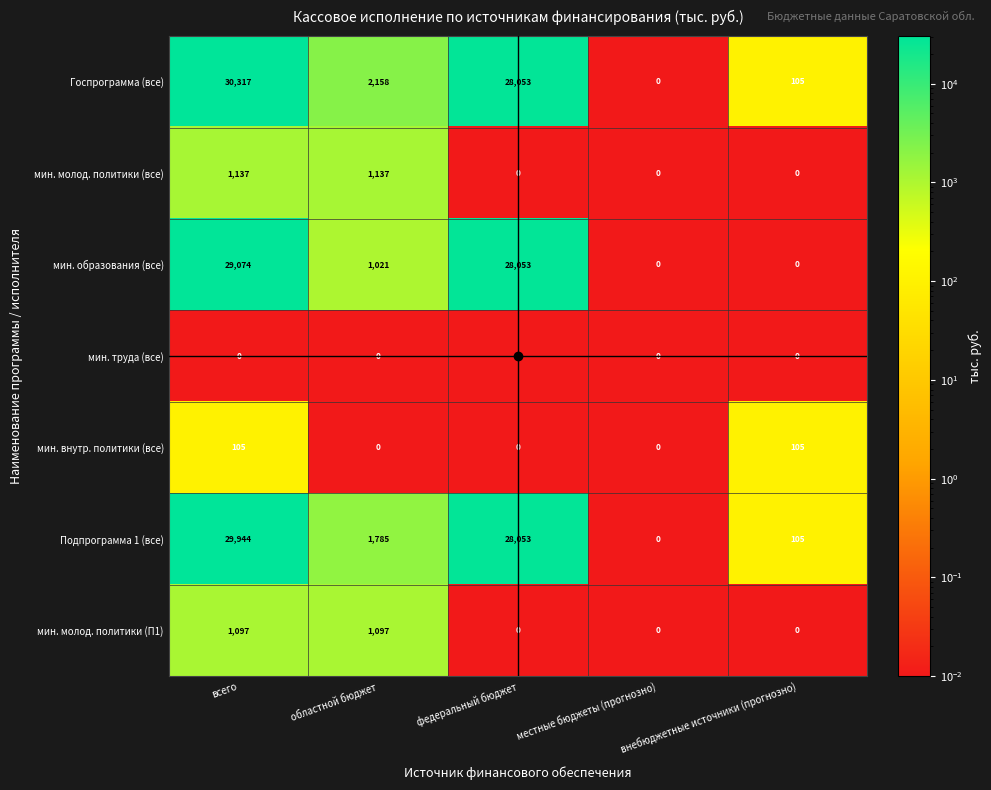

What is the total value across all series at областной бюджет?

7198